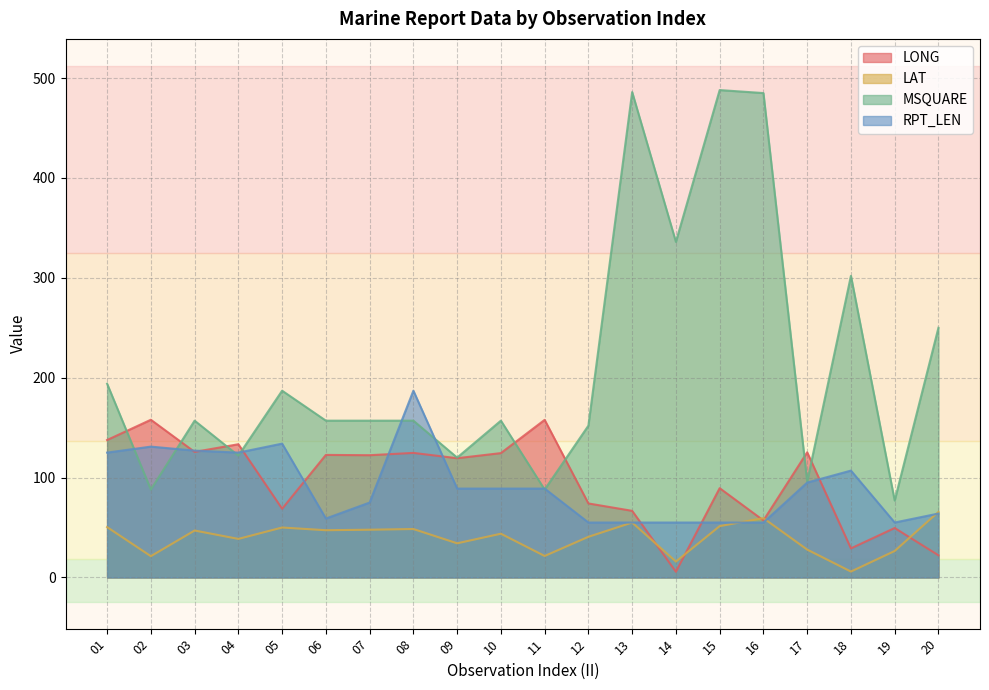

What is the difference between the RPT_LEN values at 03 and 16?

72.0